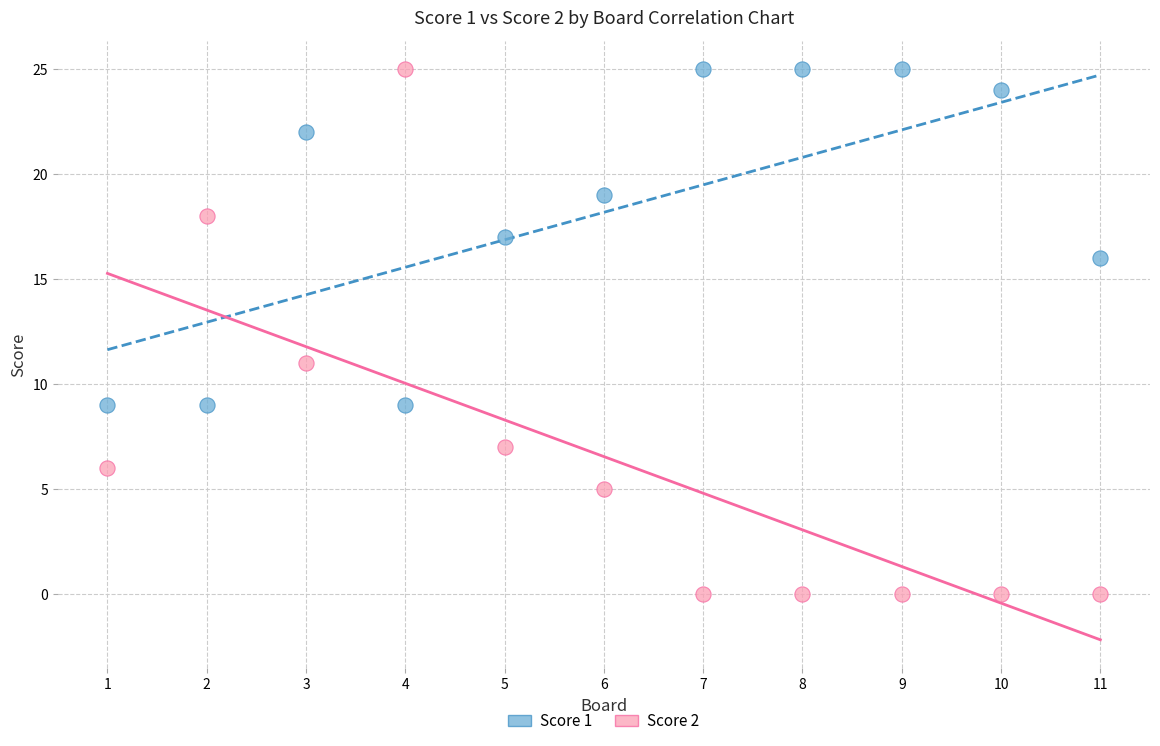

What is the X range (max minus min) for the scatter plot?

10